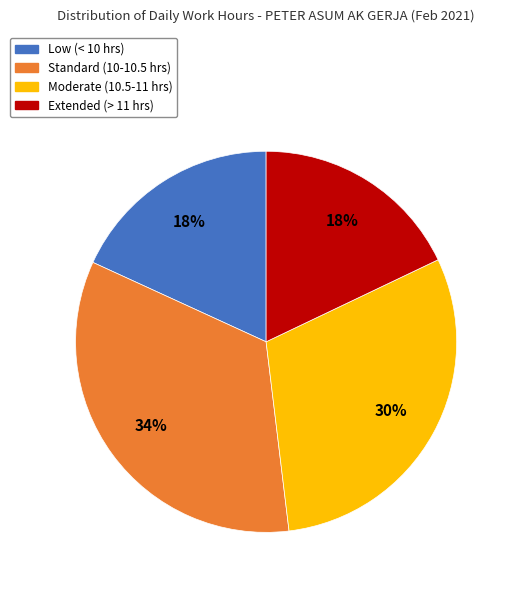

To the nearest percent, what is the average slice percentage?

25%